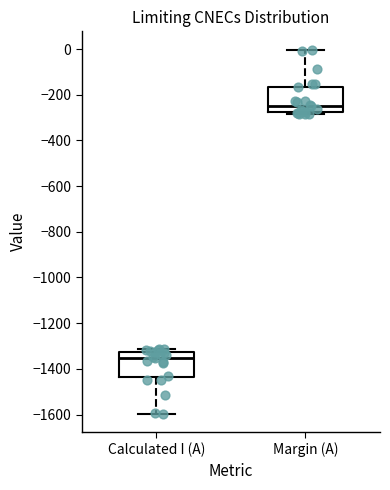

Which box has the lowest median line?

Calculated I (A)